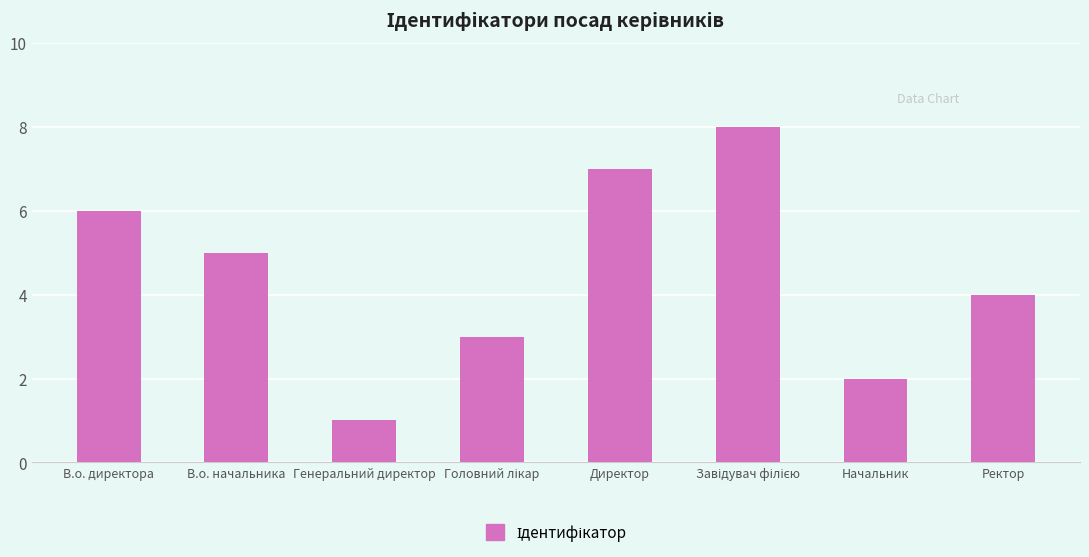

True or false: the data shows 4 at Ректор.

True